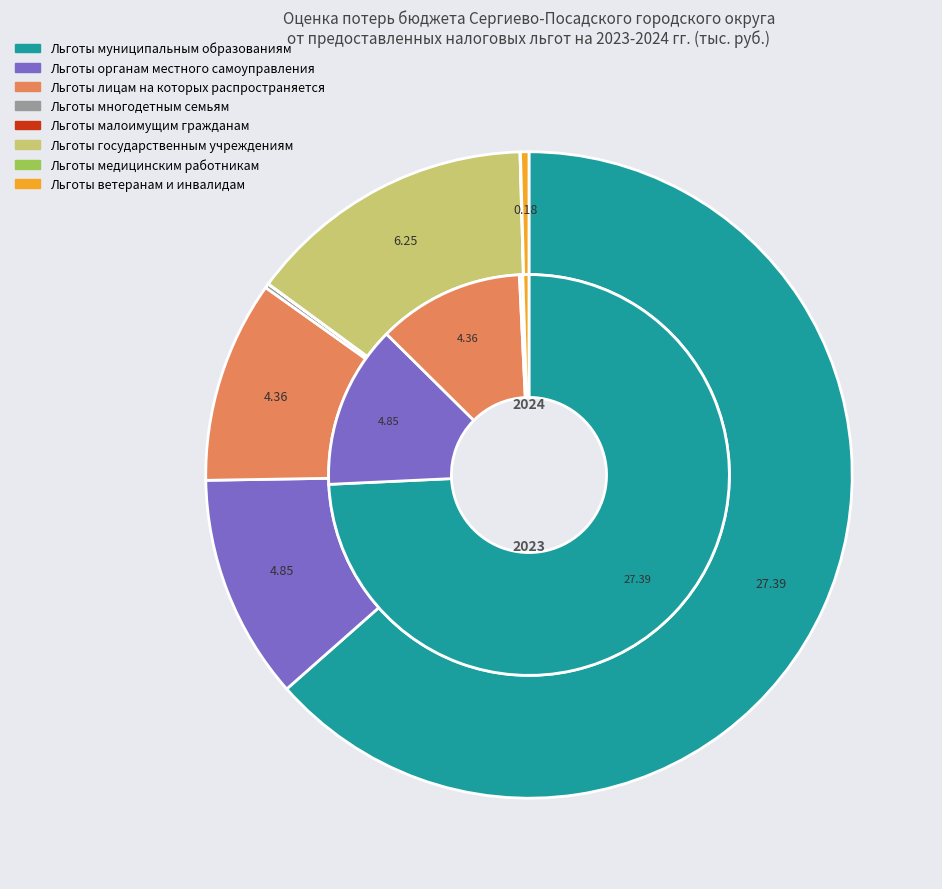

Count the number of slices in the pie.

9